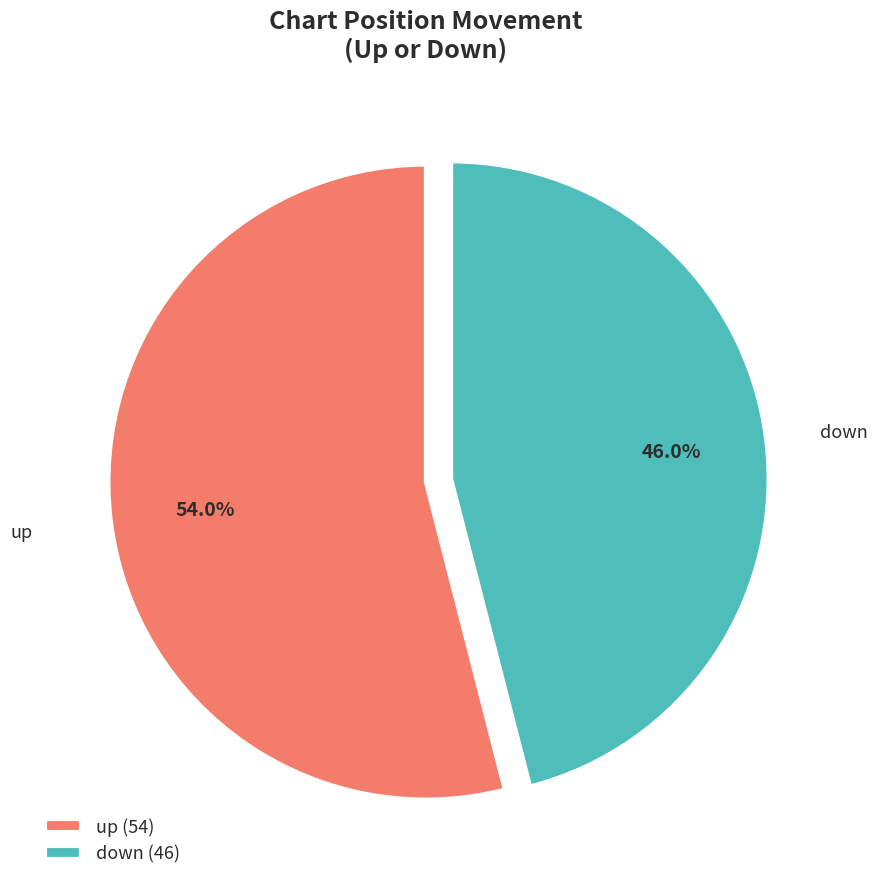

To the nearest percent, what is the difference between the down and up slice percentages?

8%